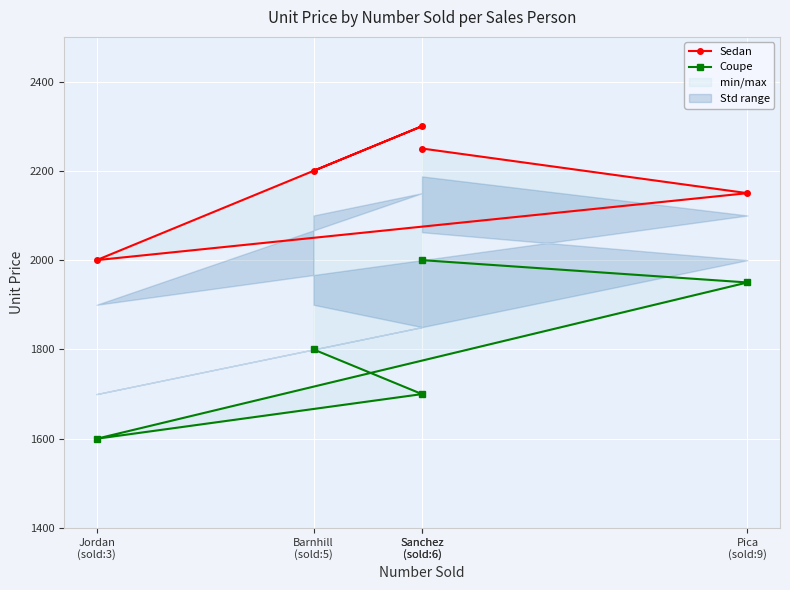

Between Pica
(sold:9) and Sanchez
(sold:6), which series saw the biggest shift?

Sedan